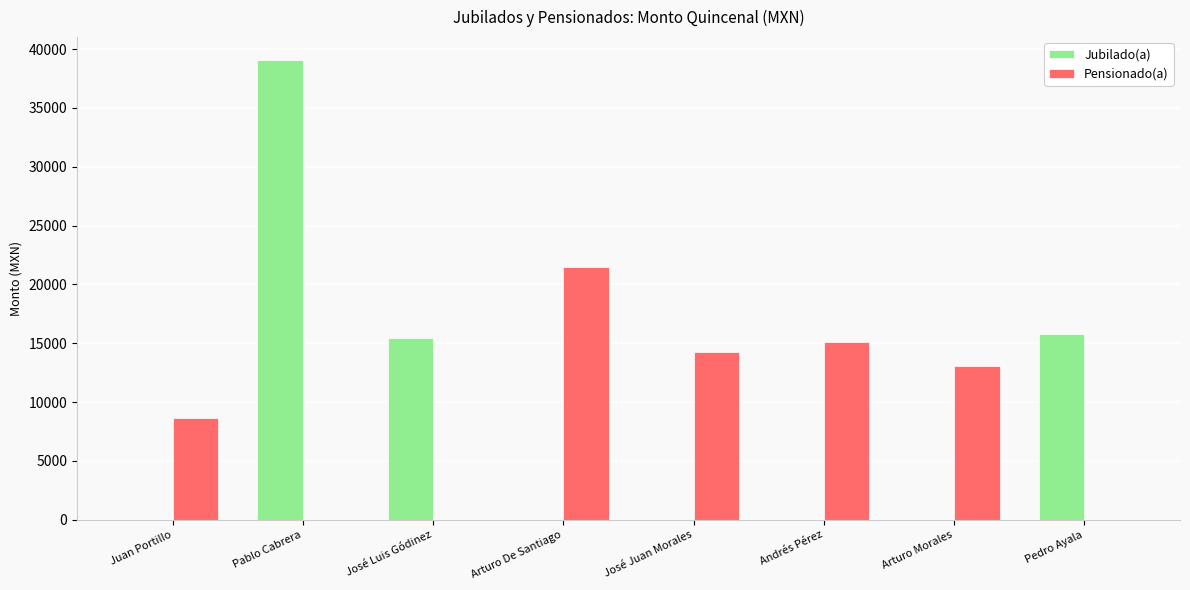

Is it true that Jubilado(a) equals 23969.5 at Arturo De Santiago?

False